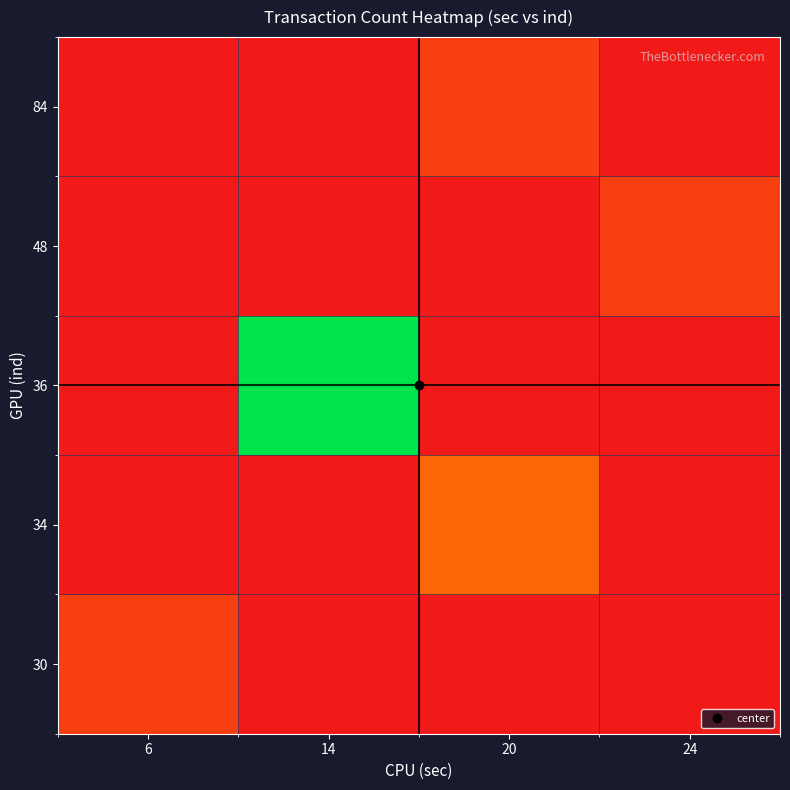

Between 6 and 14, which series saw the biggest shift?

36